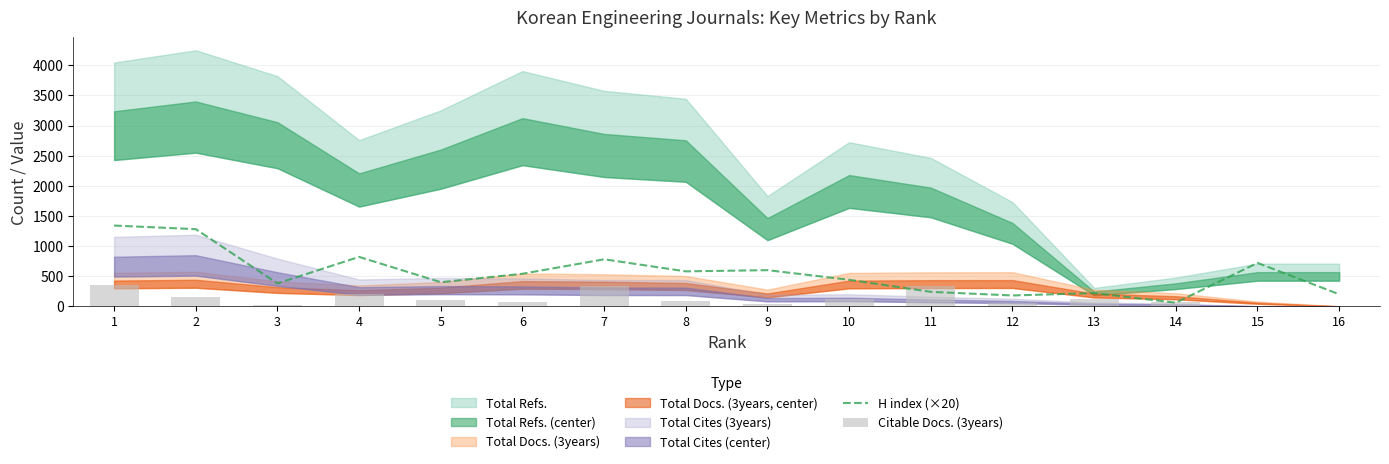

What is the average value of the Citable Docs. (3years) series?

129.8